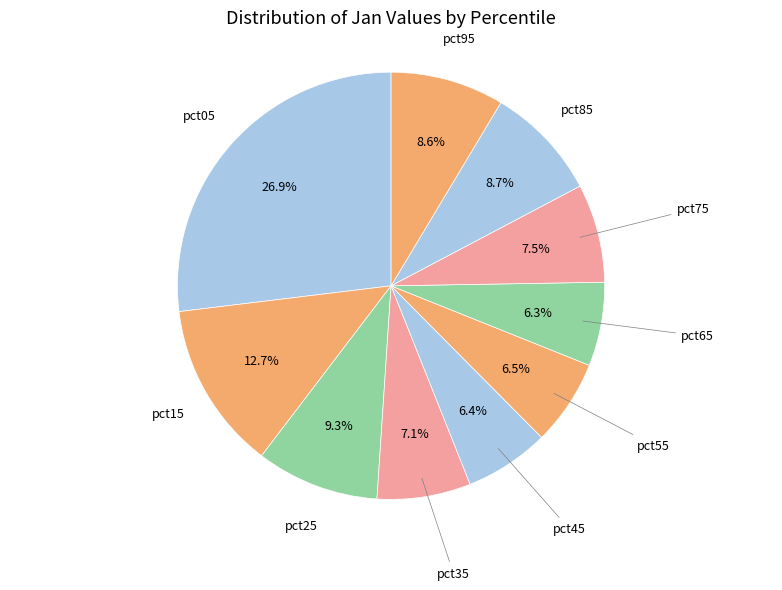

Is it true that pct65 is 6% of the pie?

True